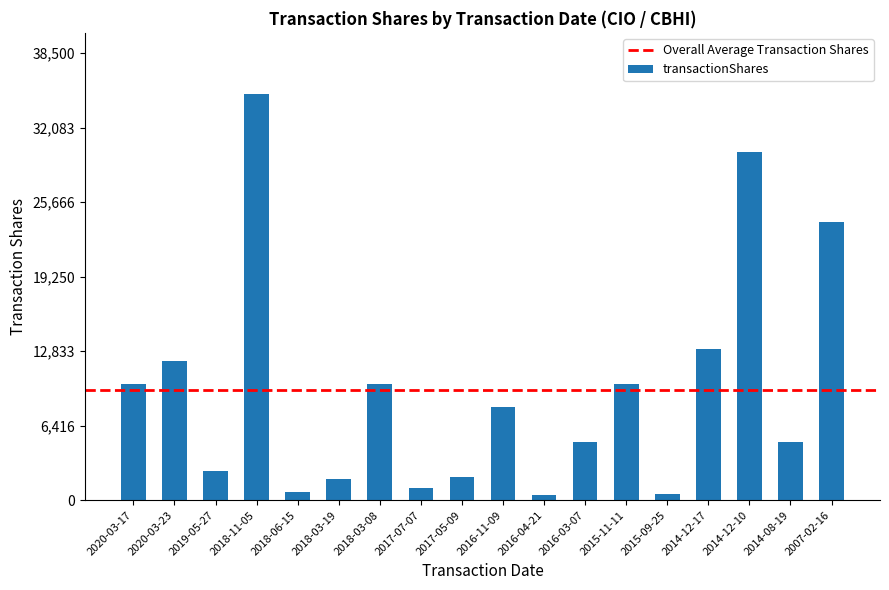

What is the change in value from 2018-03-08 to 2017-05-09?

-8000